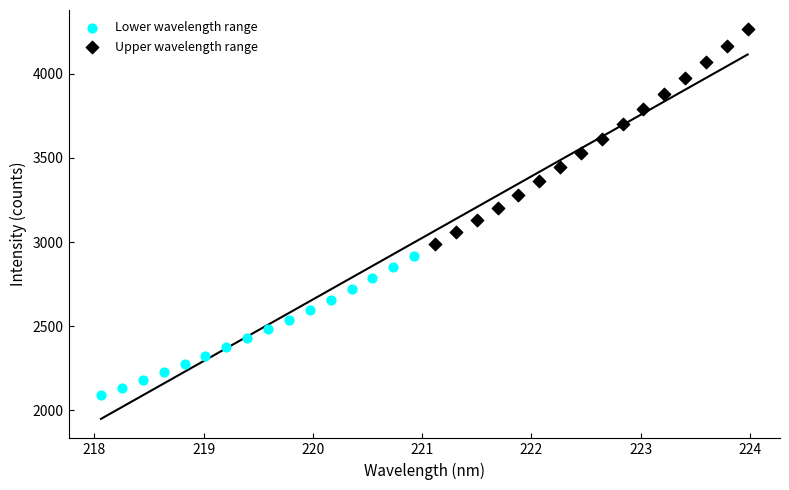

What are all the series names shown in the legend?

Lower wavelength range, Upper wavelength range